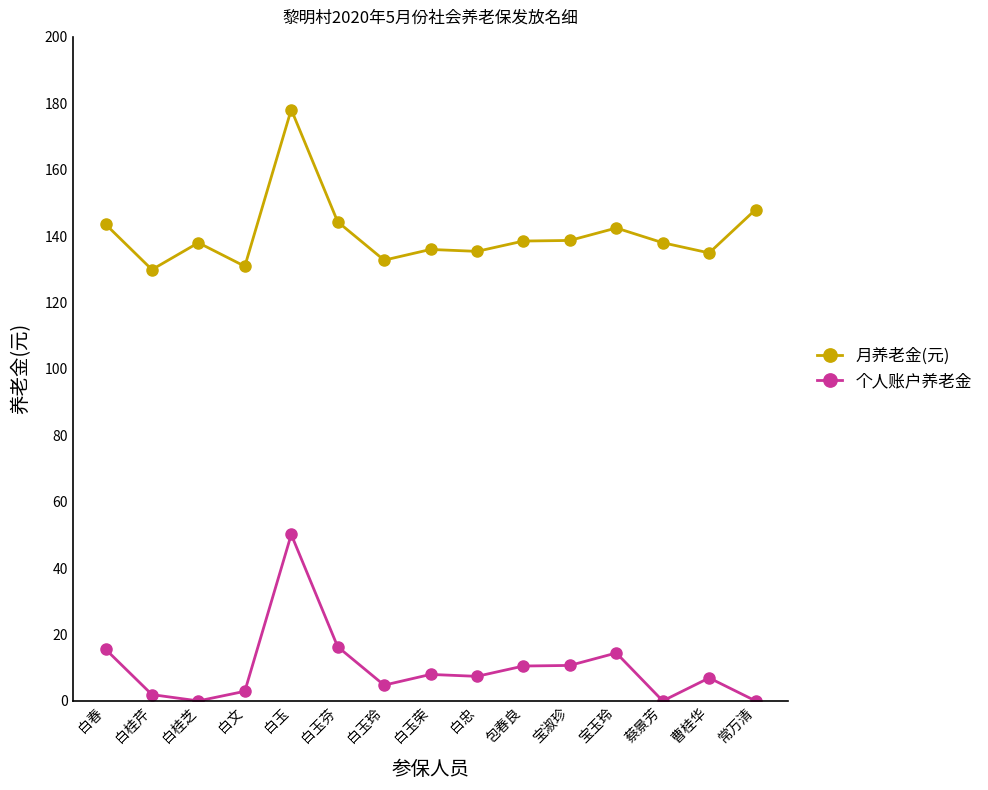

Count the number of data series in this chart.

2